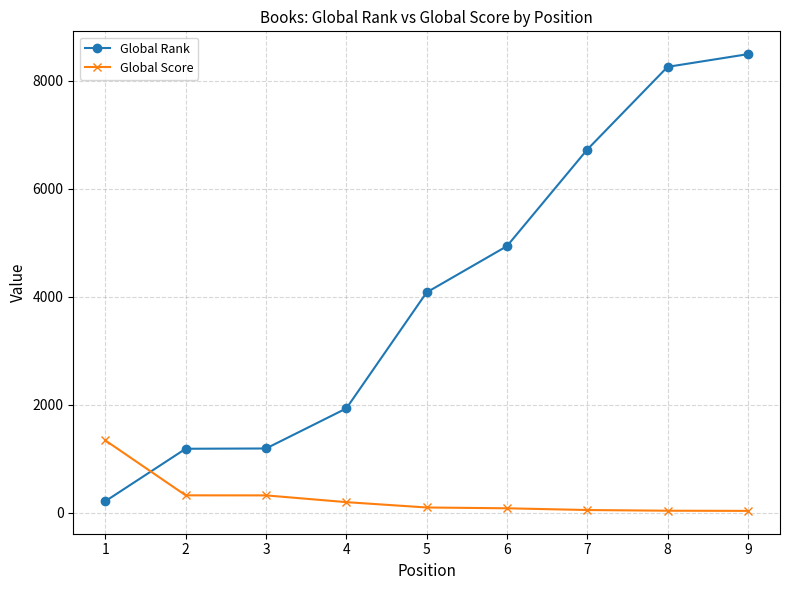

At which label does Global Rank reach its peak?

9